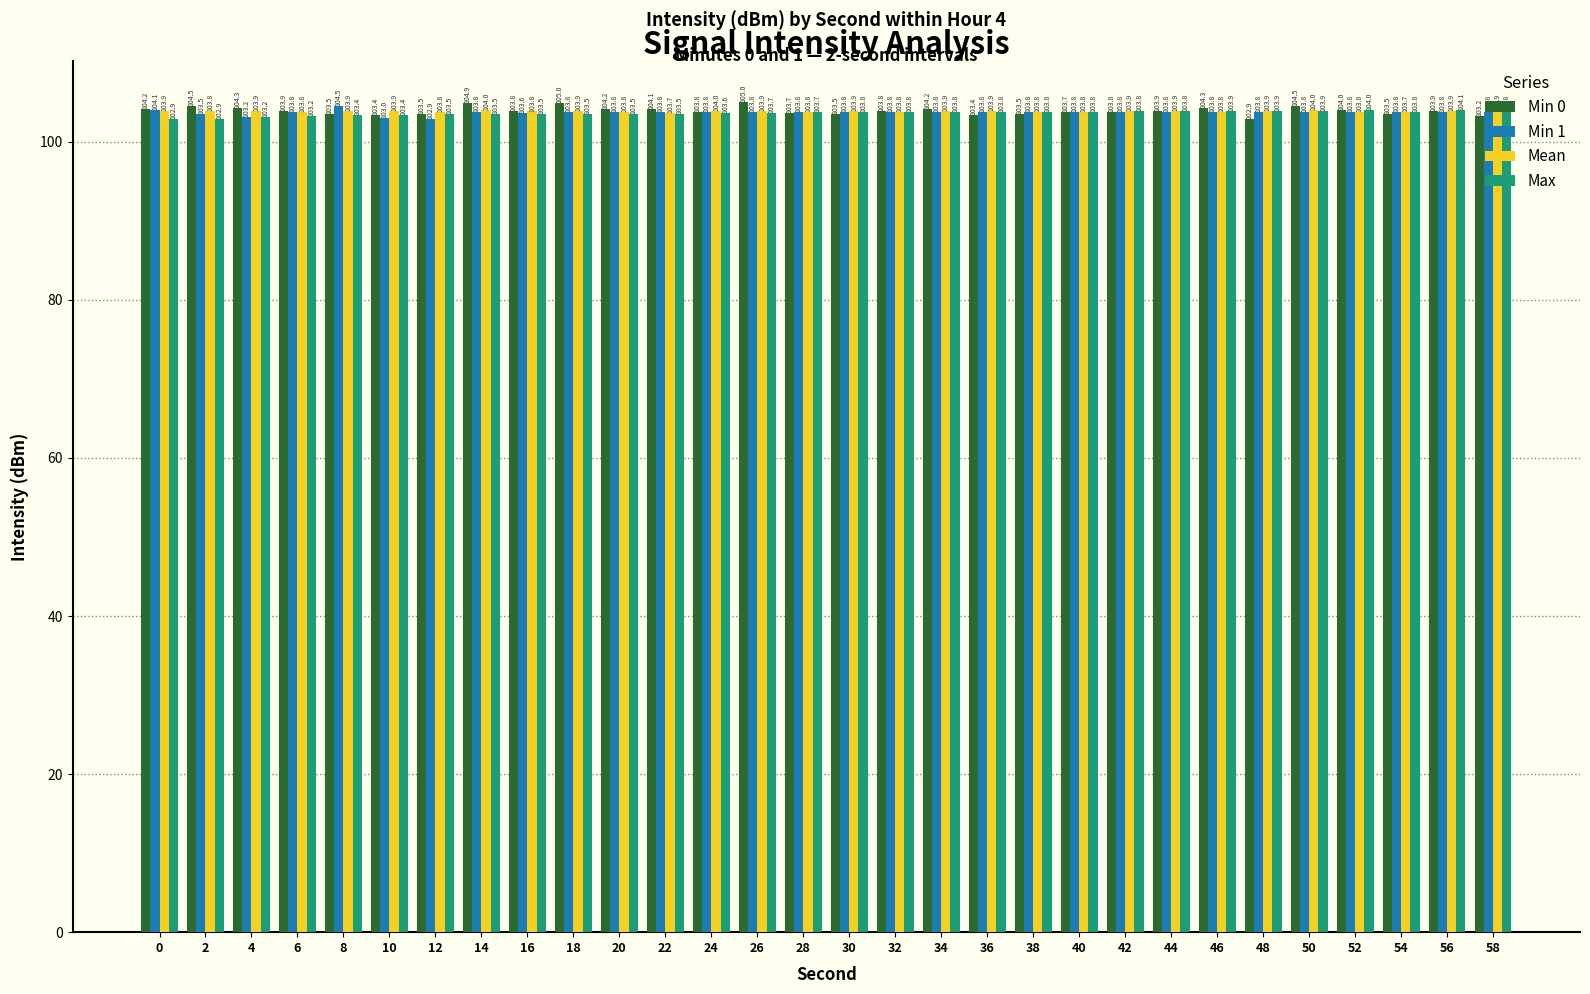

Is the value of Max at 6 greater than the value of Min 0 at 54?

No